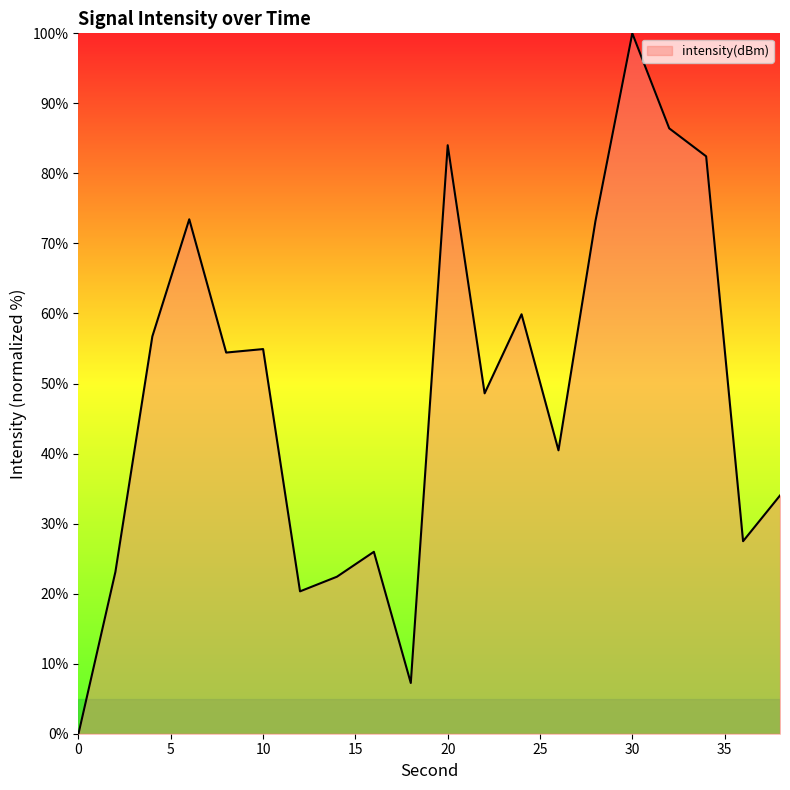

What is the difference between the maximum and minimum values?

100.0